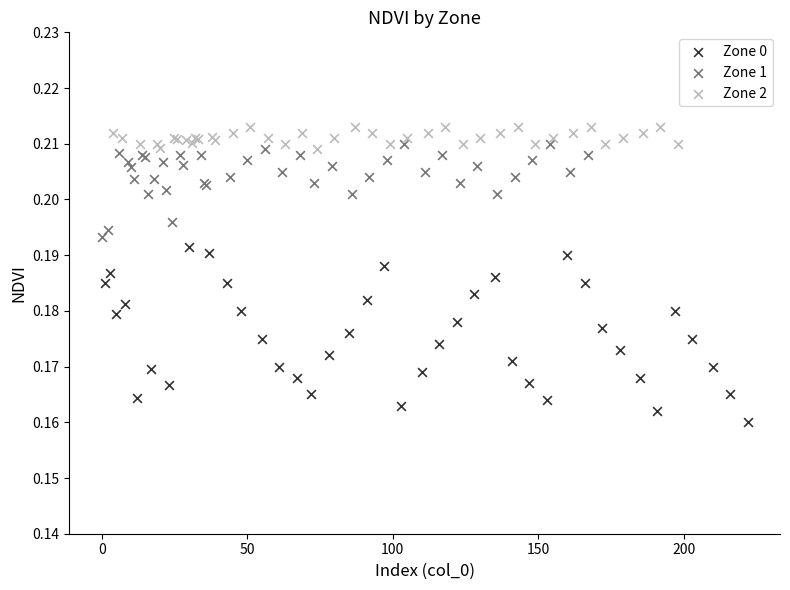

Which series has the widest spread of Y values?

Zone 0